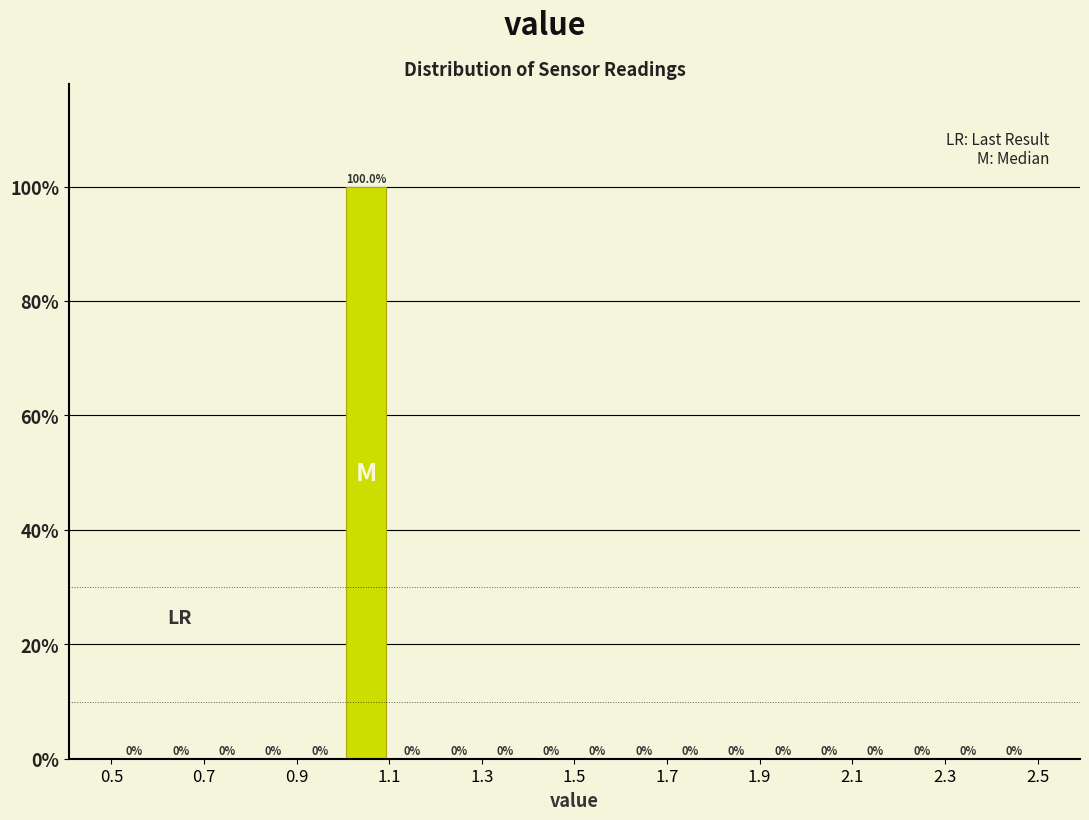

Which range on the x-axis has the tallest bar?

1.0 to 1.1